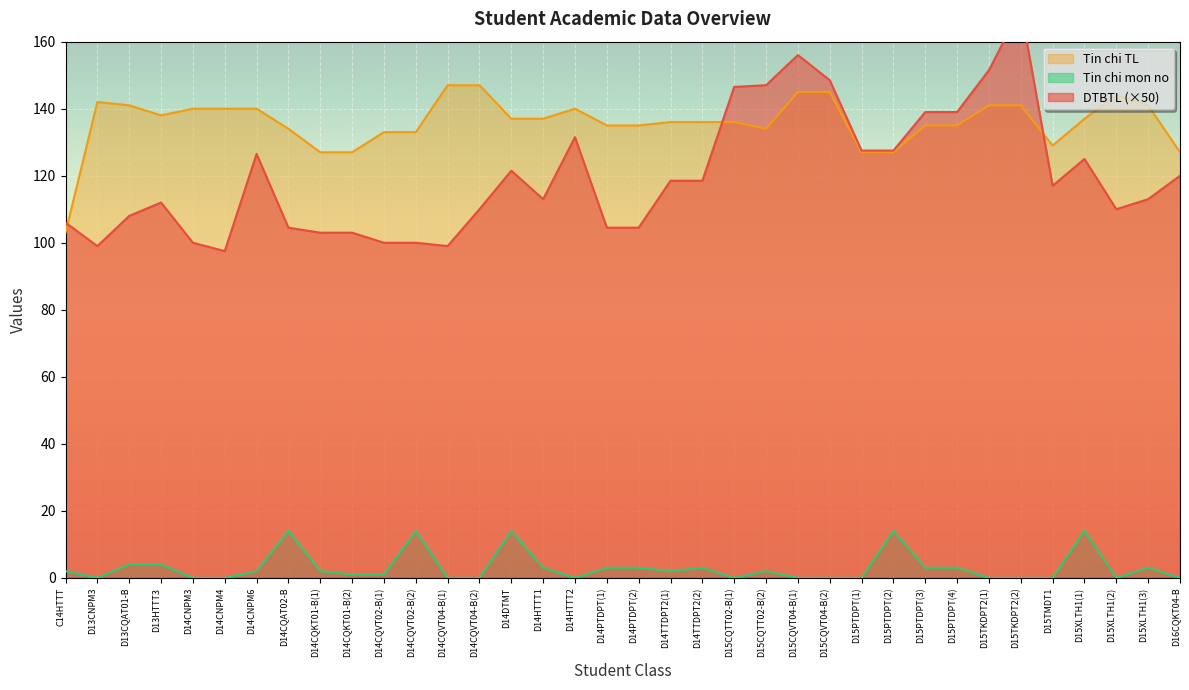

What is the maximum value for Tin chi mon no?

14